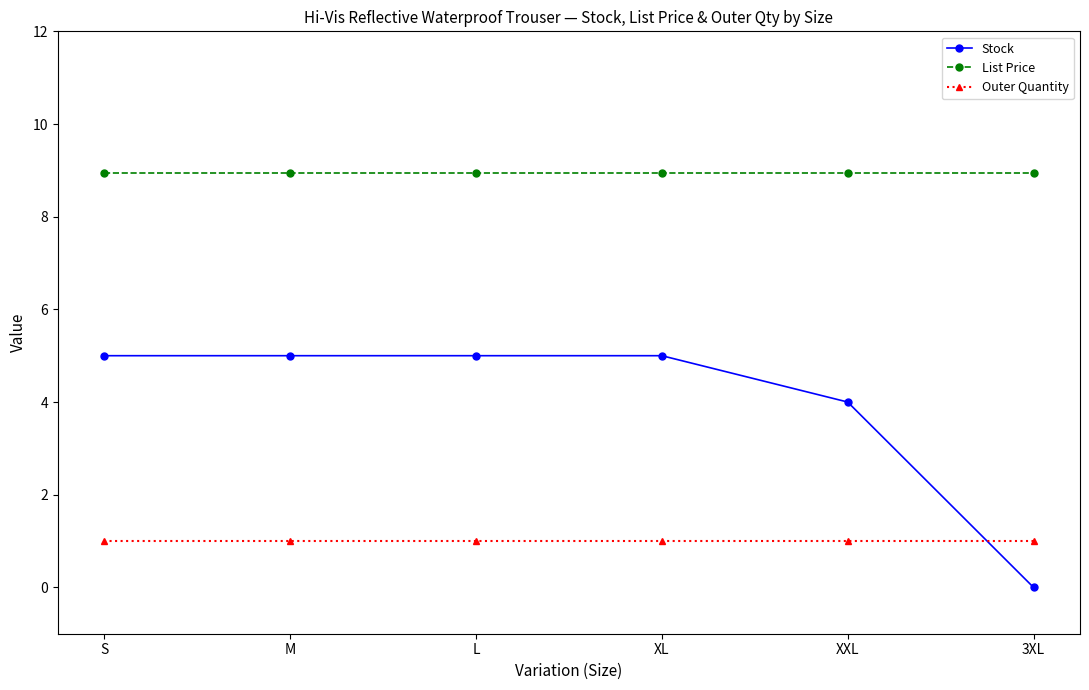

What is the difference between the Stock values at XL and XXL?

1.0